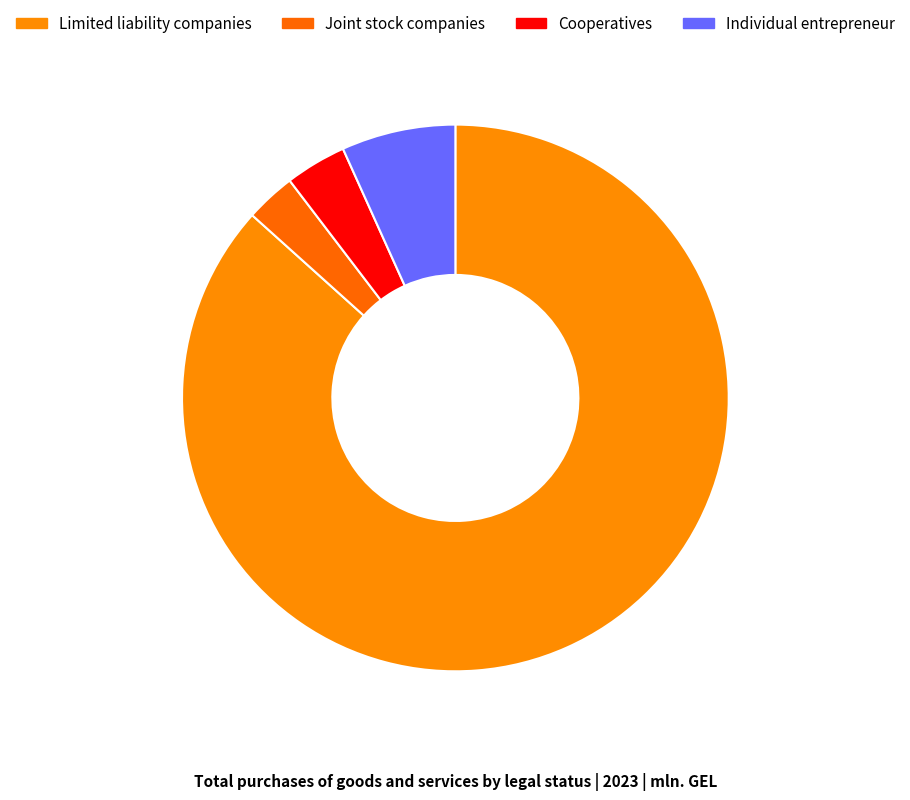

What is the smallest slice in the pie chart?

Joint stock companies